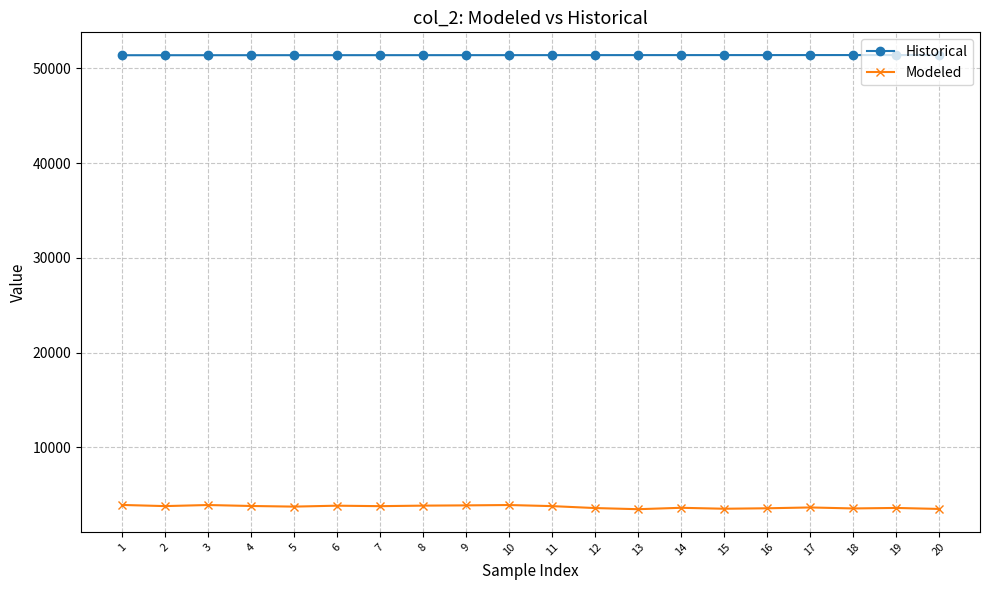

How many lines are shown in the chart?

2